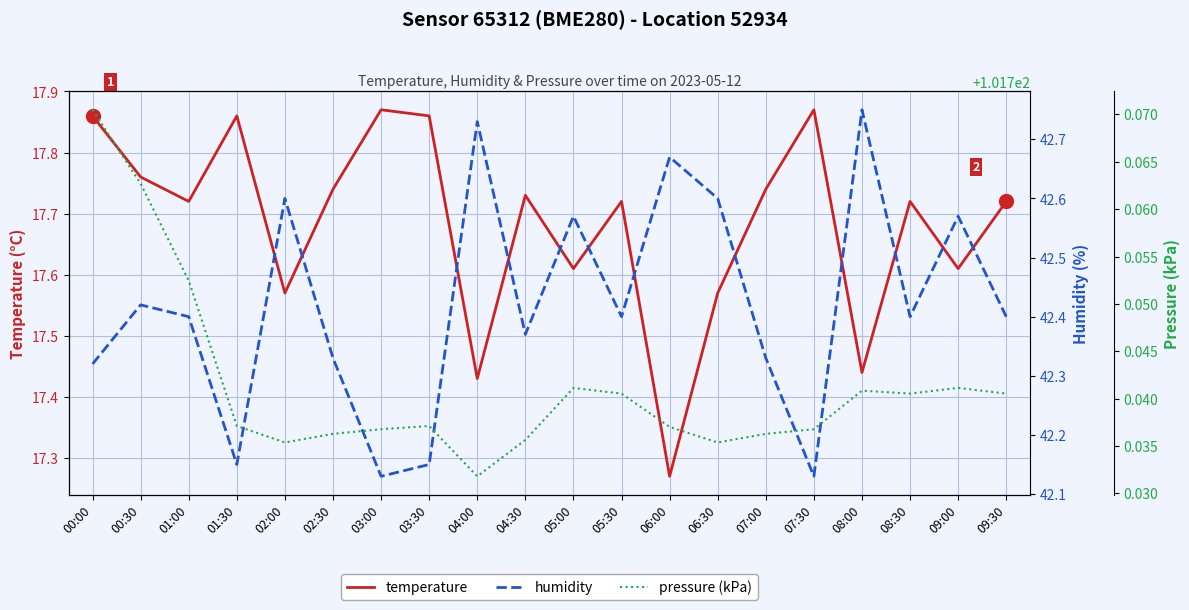

What is the sum of all temperature values?

353.7